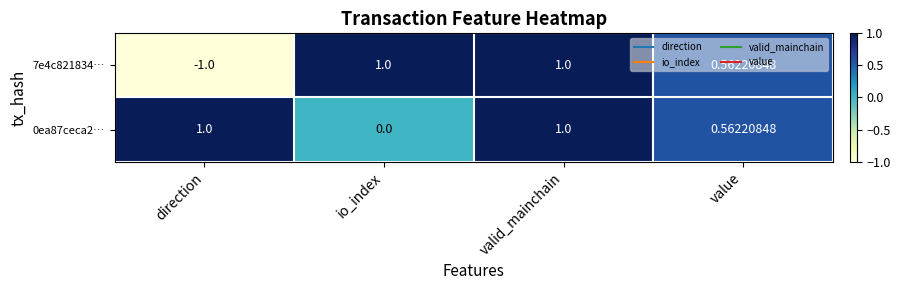

At which category is the sum across all series the highest?

valid_mainchain